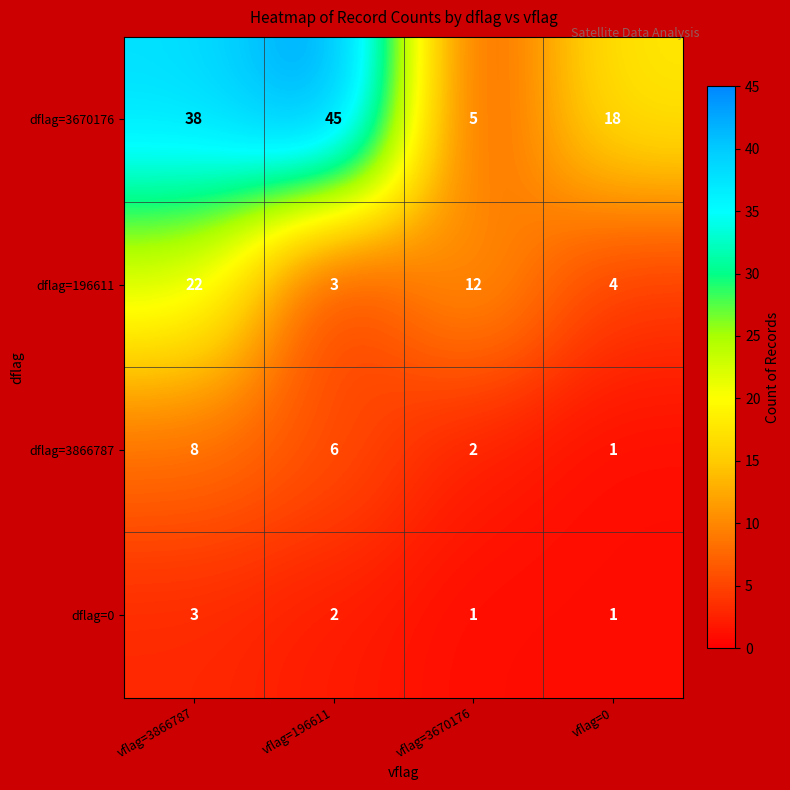

What is the lowest value of the dflag=196611 series?

3